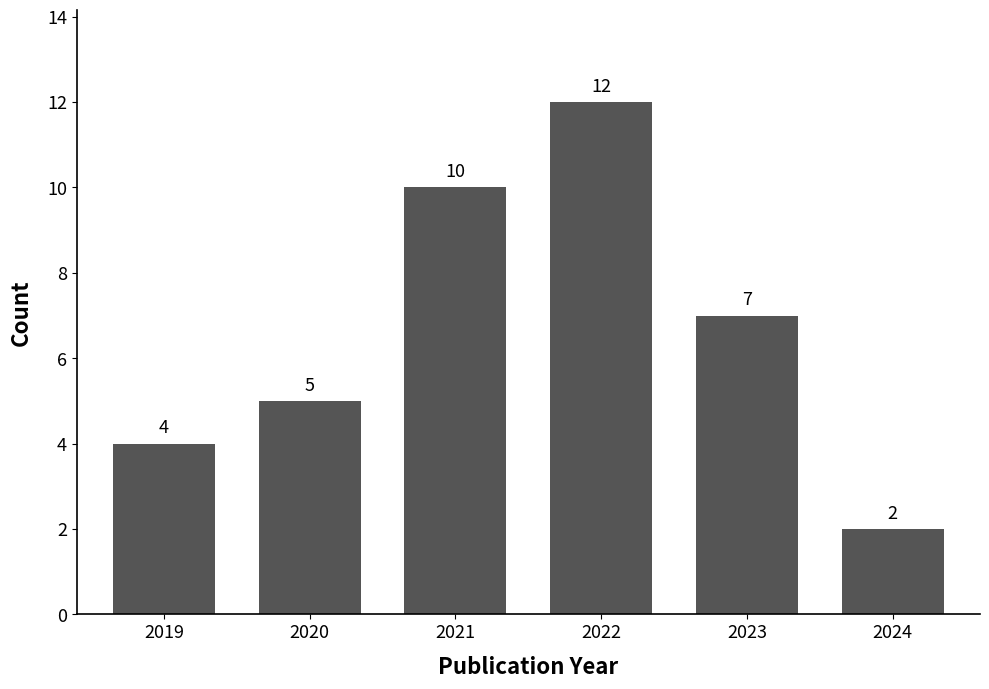

Reading left to right, what are all the values shown in this chart?

2019=4	2020=5	2021=10	2022=12	2023=7	2024=2